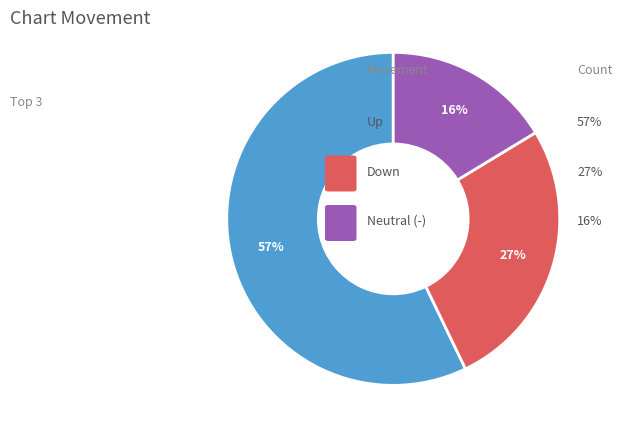

Is there a majority slice in this chart?

Yes